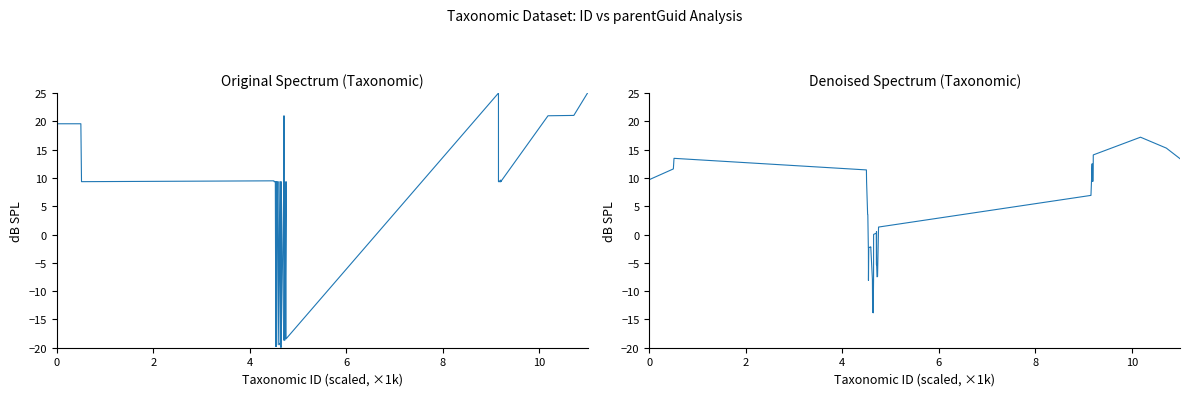

How many values in parentGuid (smoothed) are below zero?

17